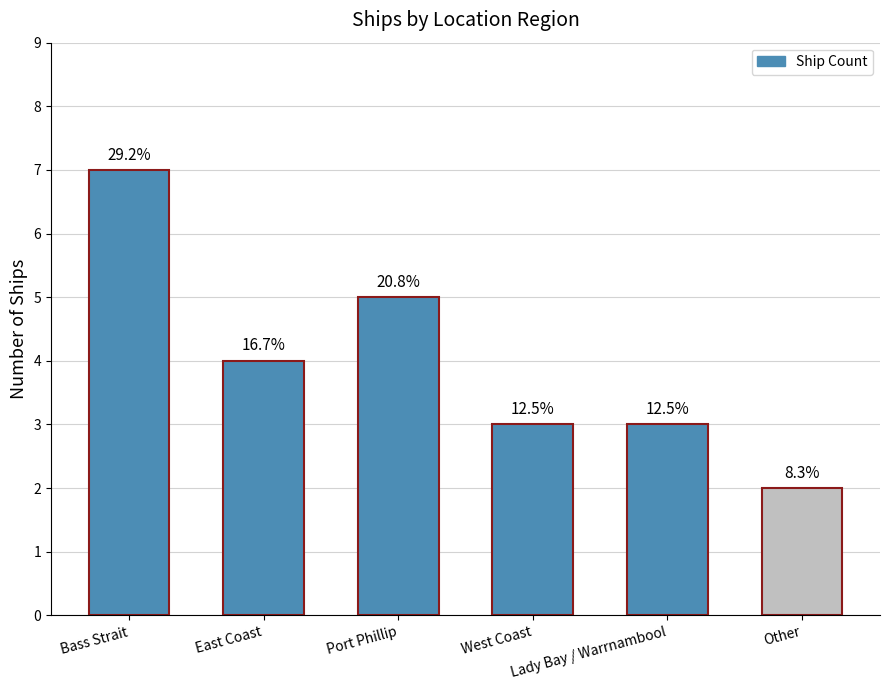

What is the change in value from Lady Bay / Warrnambool to Other?

-1